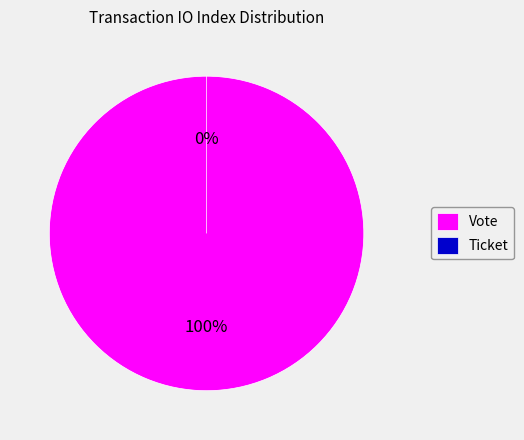

How many slices are in this pie chart?

2